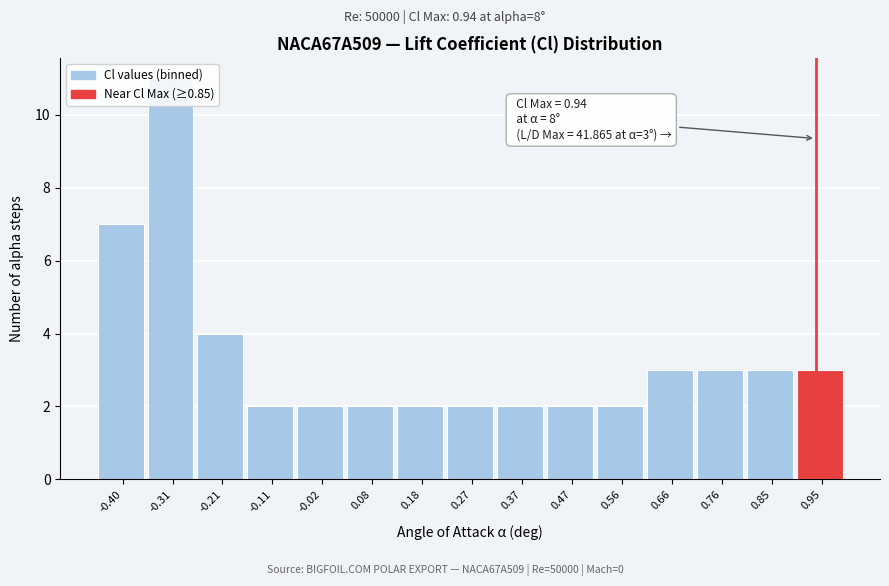

Over which range of the x-axis is the bar tallest?

-0.35 to -0.26